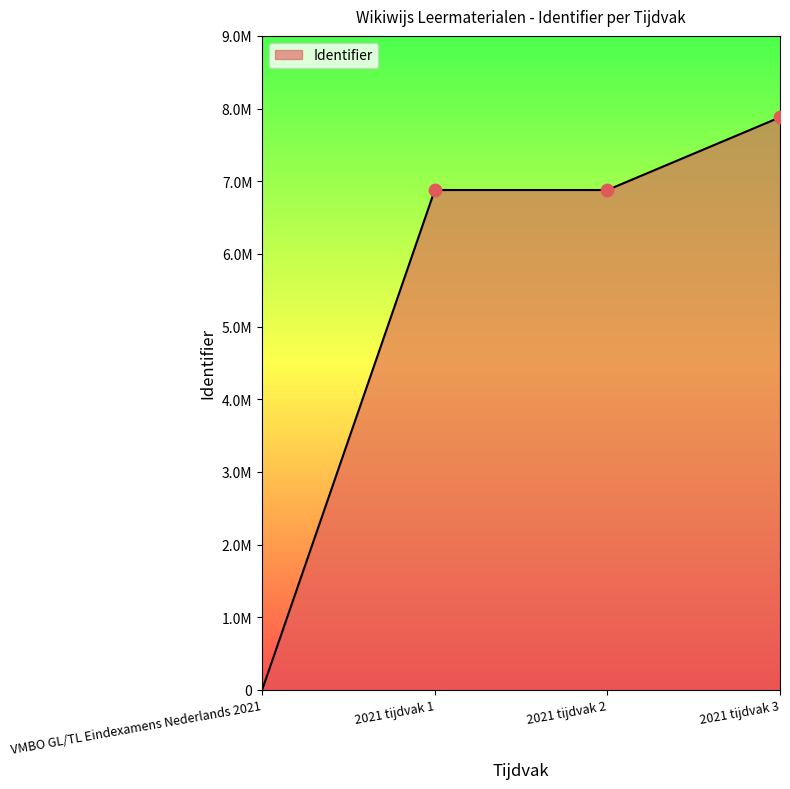

What is the change in value from VMBO GL/TL Eindexamens Nederlands 2021 to 2021 tijdvak 3?

+7879922